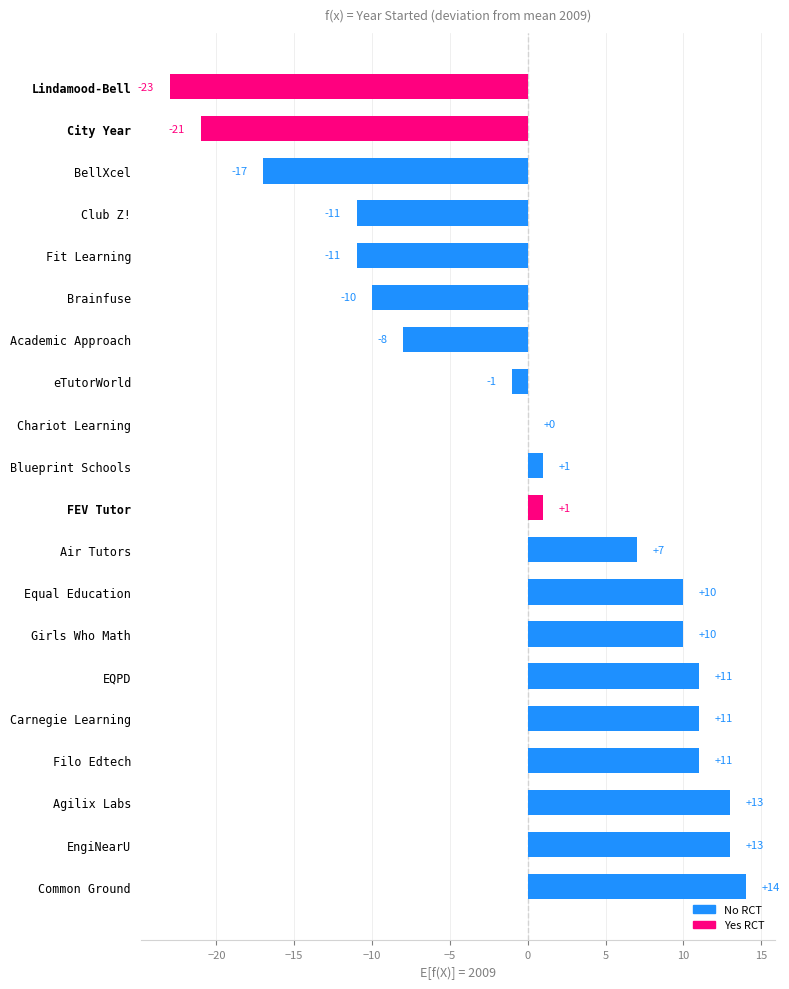

The chart shows a value of 14 at Common Ground. True or false?

True